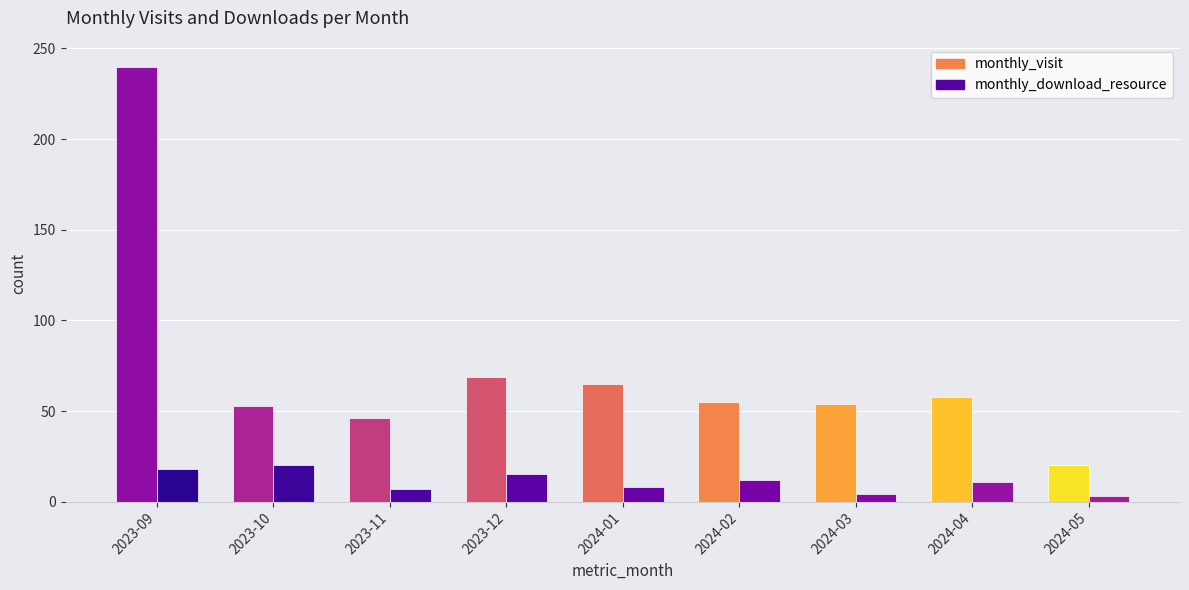

What is the total value across all series at 2024-05?

23